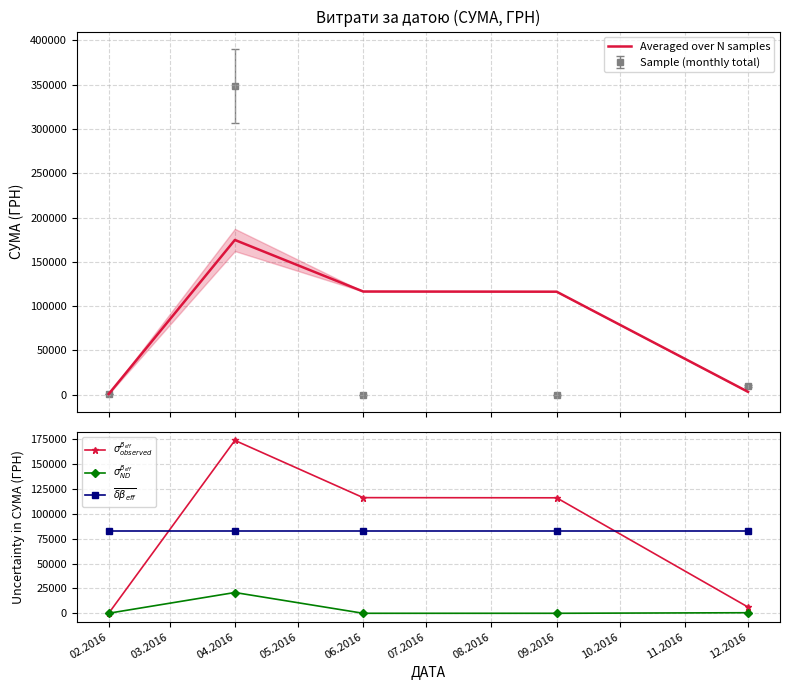

Reading right to left, extract all data points from this chart.

Averaged over N samples: 3231.5	116302.3	116518.7	174712.0	733.8
$\sigma^{\beta_{eff}}_{observed}$: 6246.5	116217.8	116386.7	173978.3	0.0
$\sigma^{\beta_{eff}}_{ND}$: 568.7	5.1	7.9	20921.4	44.0
$\overline{\delta\beta_{eff}}$: 82565.8	82565.8	82565.8	82565.8	82565.8